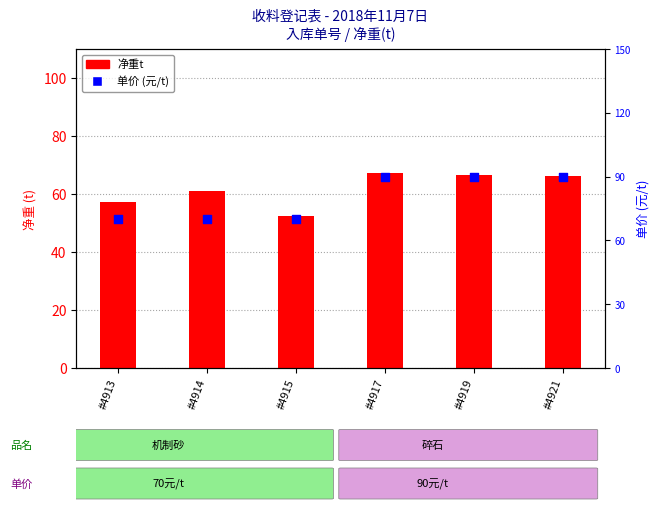

Which series has the largest Y range (max minus min)?

单价 (元/t)